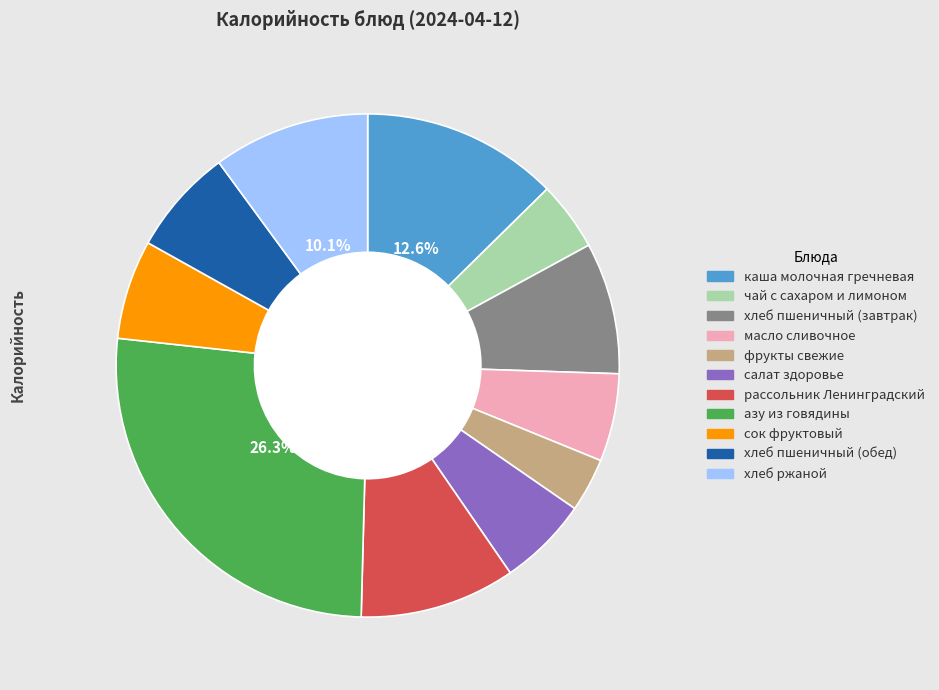

To the nearest percent, what portion does масло сливочное represent?

6%